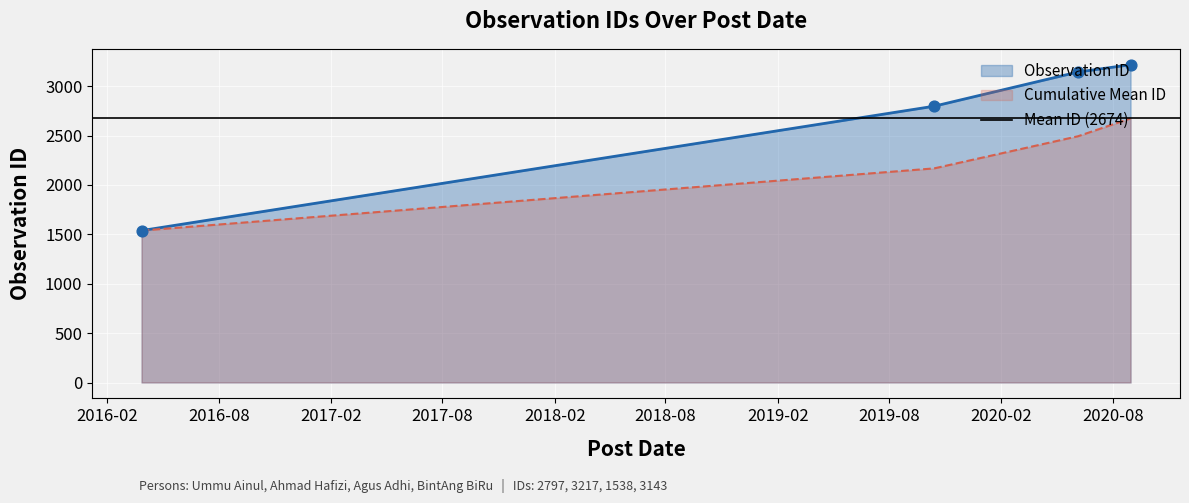

What is the change in value from 2019-10-14 to 2020-06-05?

+346